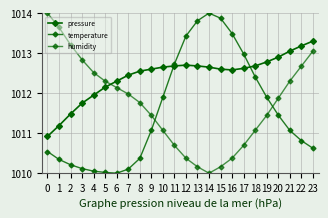

Which series has the widest spread of values?

temperature